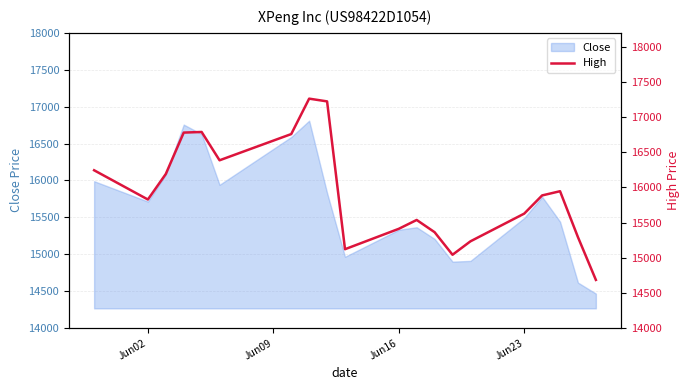

How many lines are shown in the chart?

1